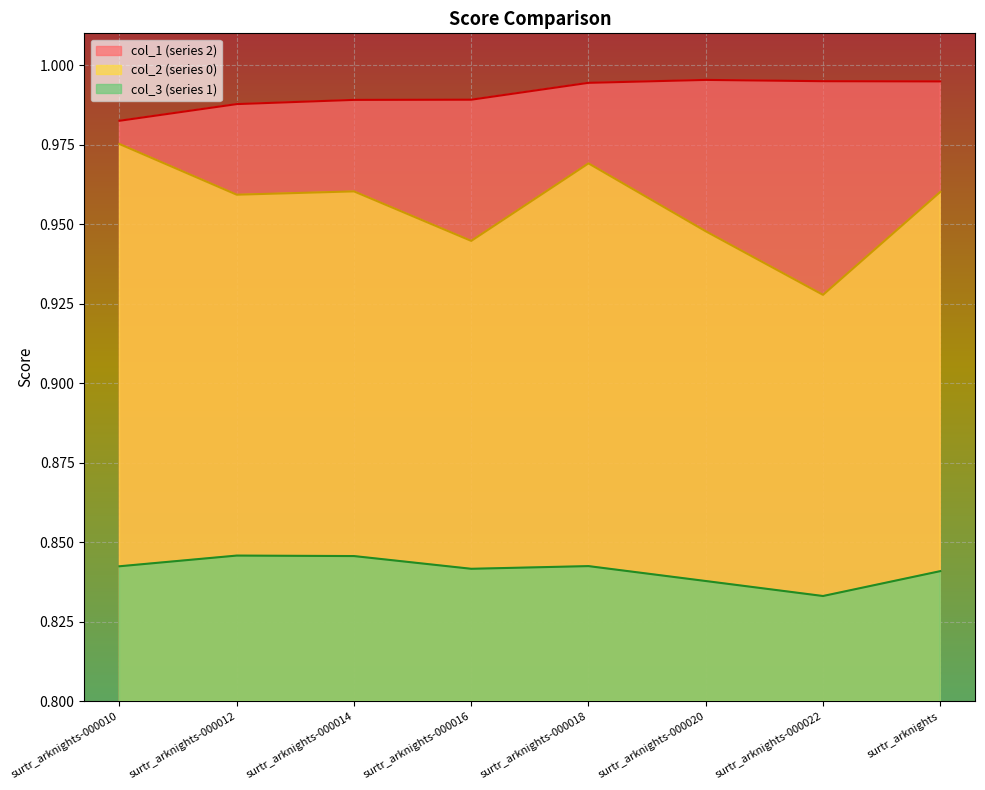

The 1 series shows 0.8 at surtr_arknights-000018. True or false?

True